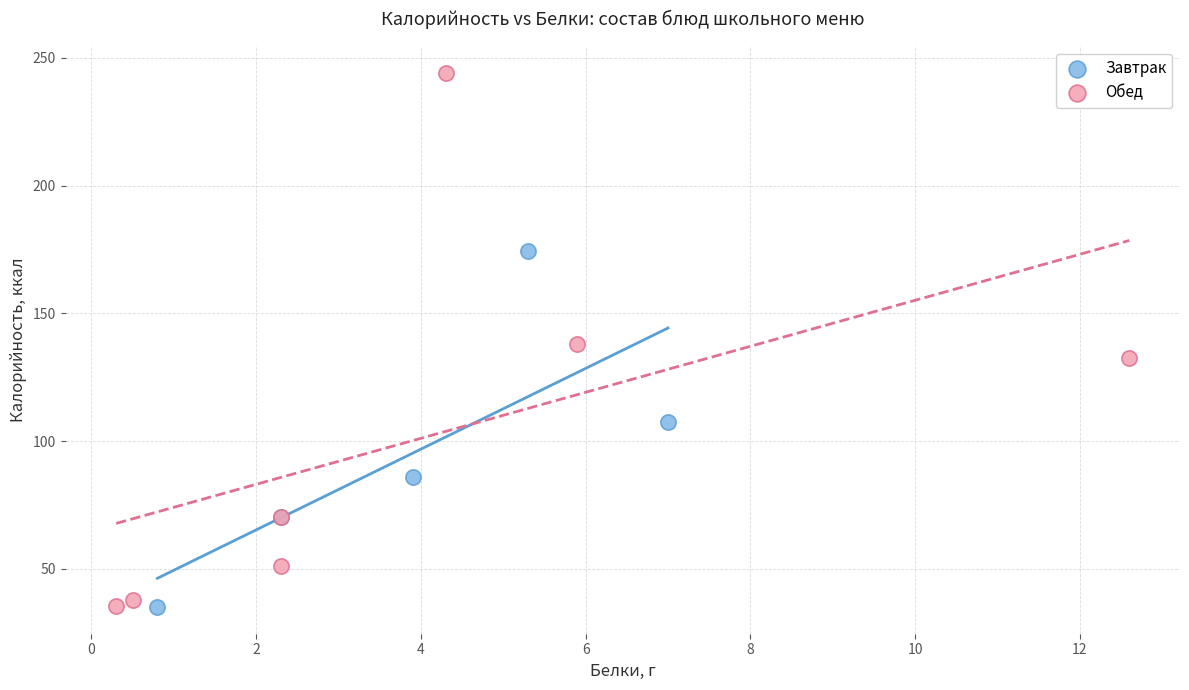

Which series has the largest Y range (max minus min)?

Обед